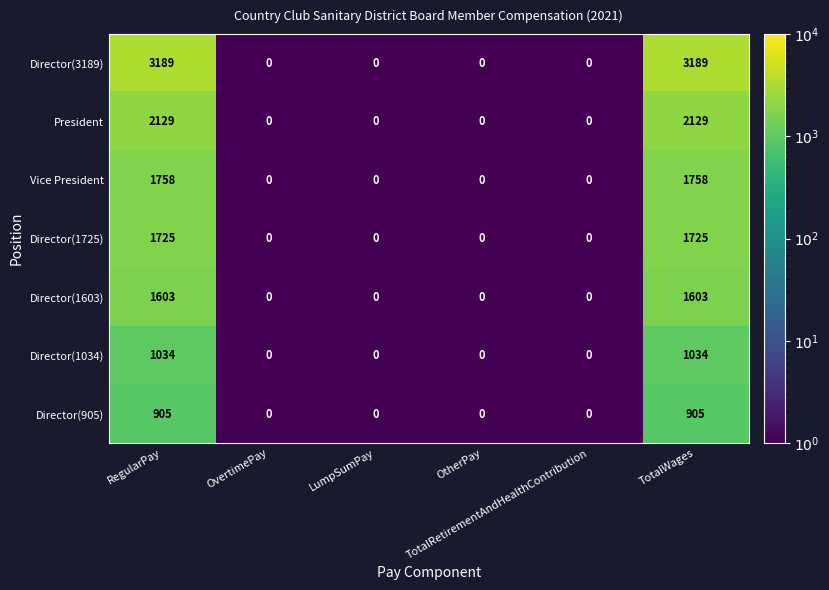

Which series has the largest total across all categories?

Director(3189)